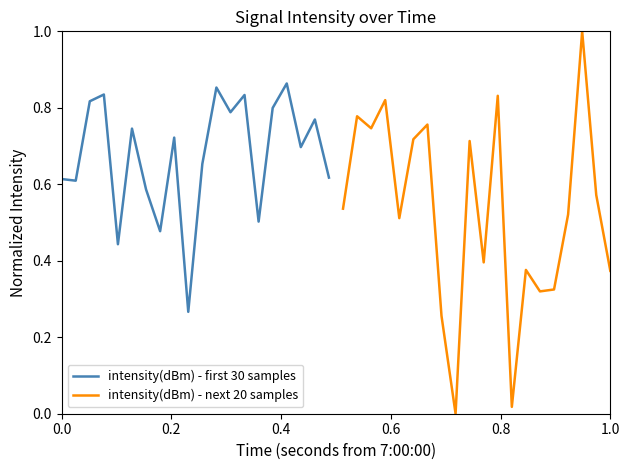

What is the difference between the highest and lowest values at 0.8?

0.1